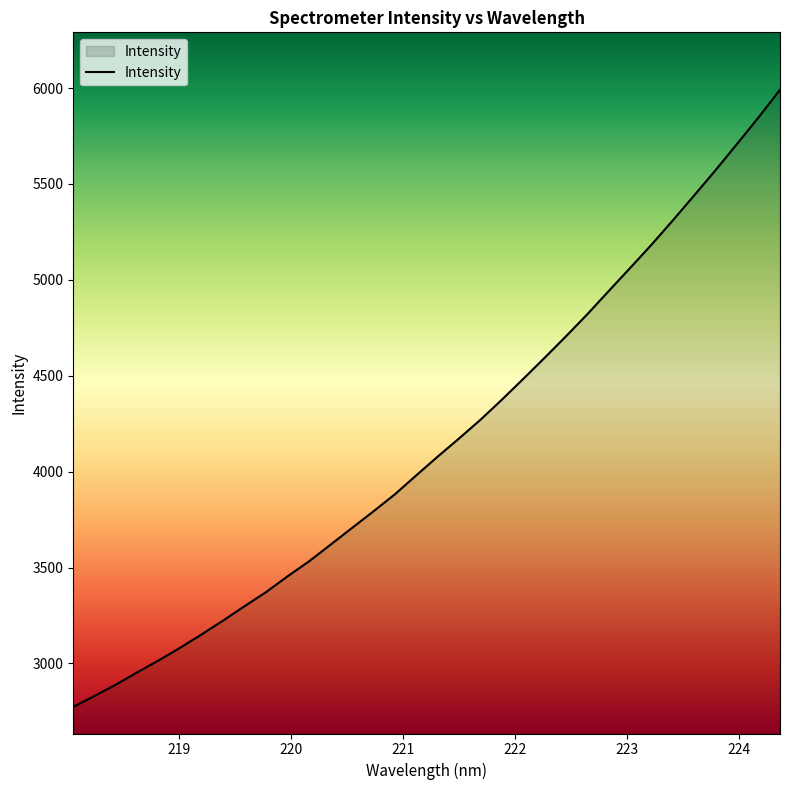

What is the greatest value displayed?

5991.0